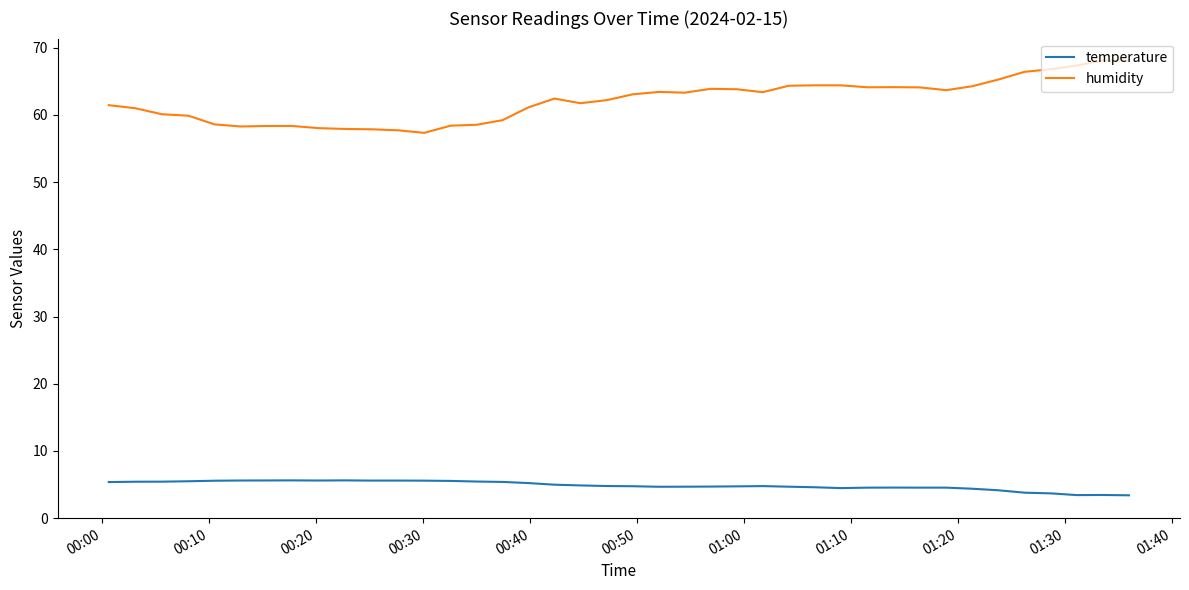

What is the highest value of the humidity series?

68.1